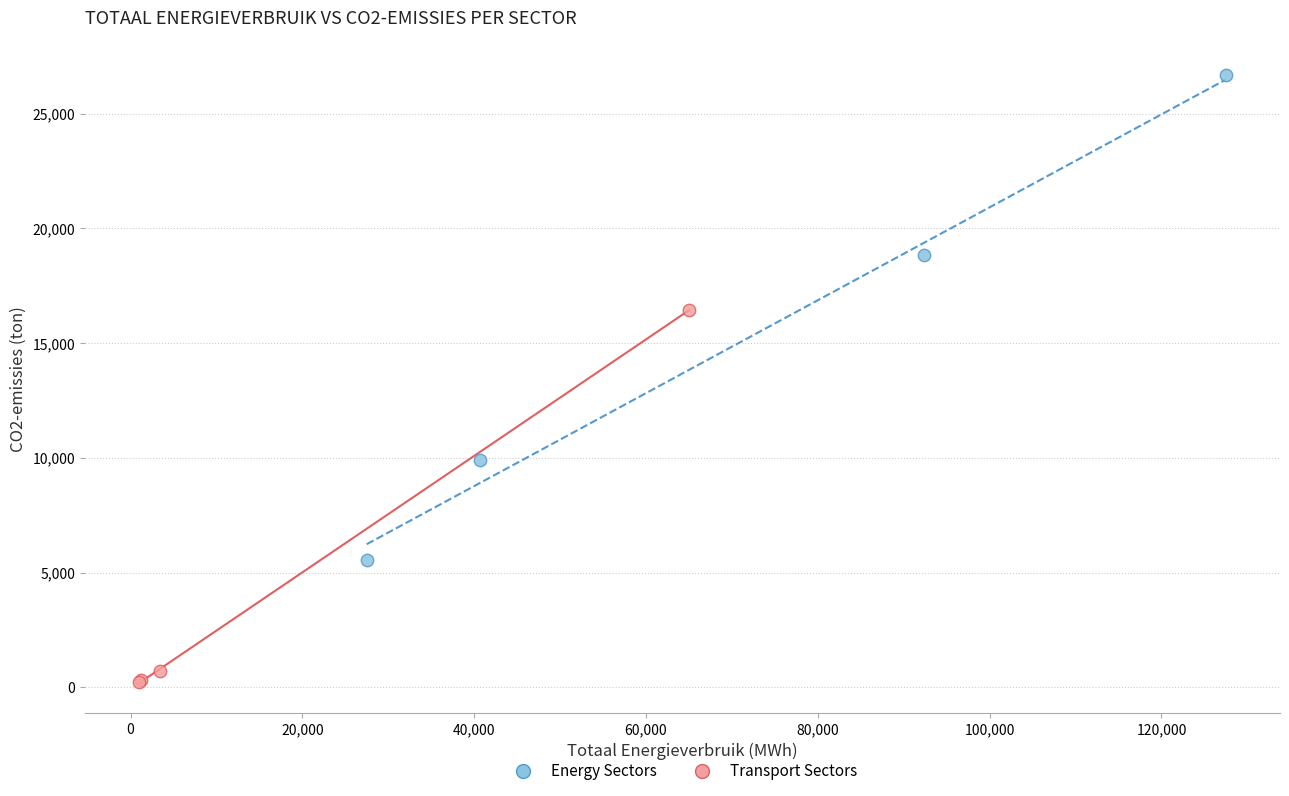

Which series has the widest spread of Y values?

Energy Sectors